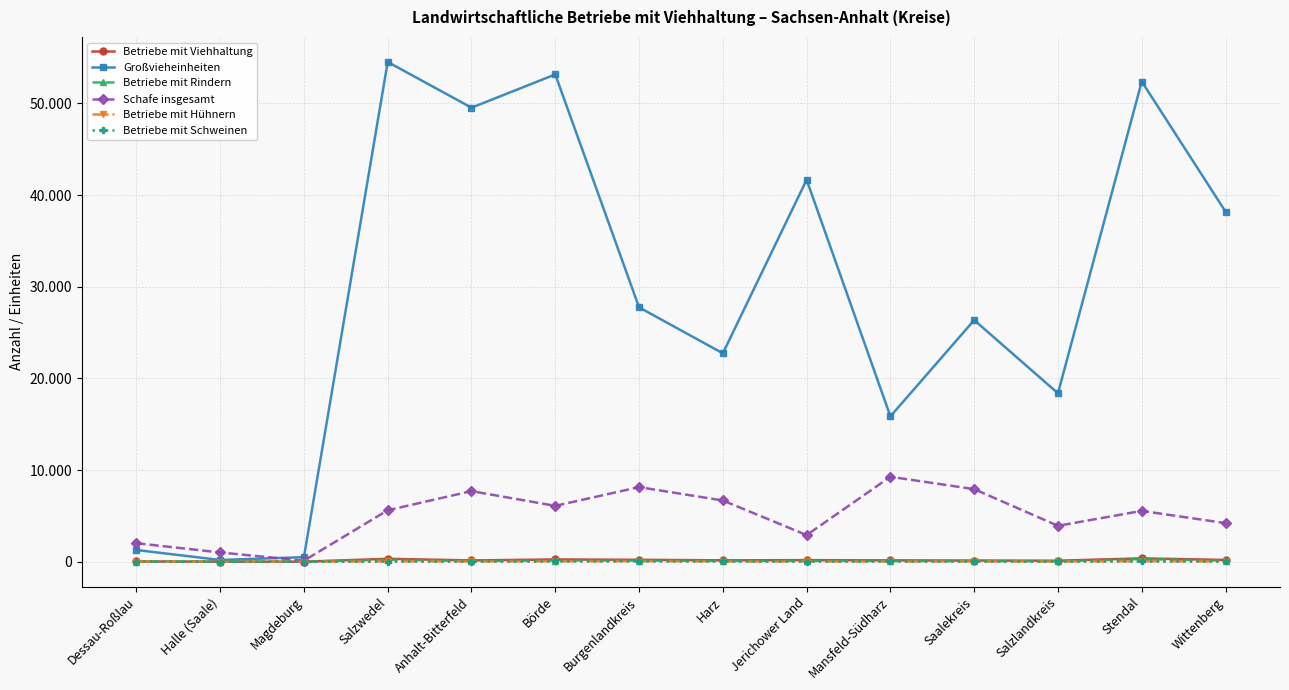

What position from the left is Salzwedel?

4